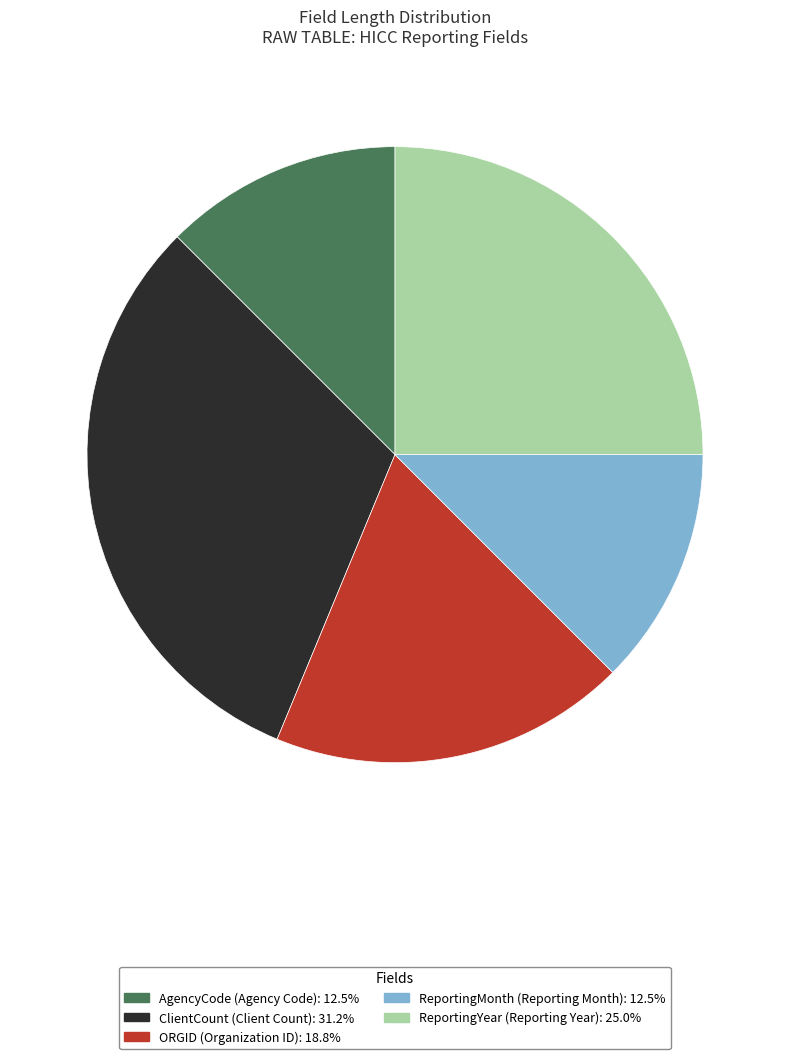

The ClientCount slice represents 23% of the pie. True or false?

False